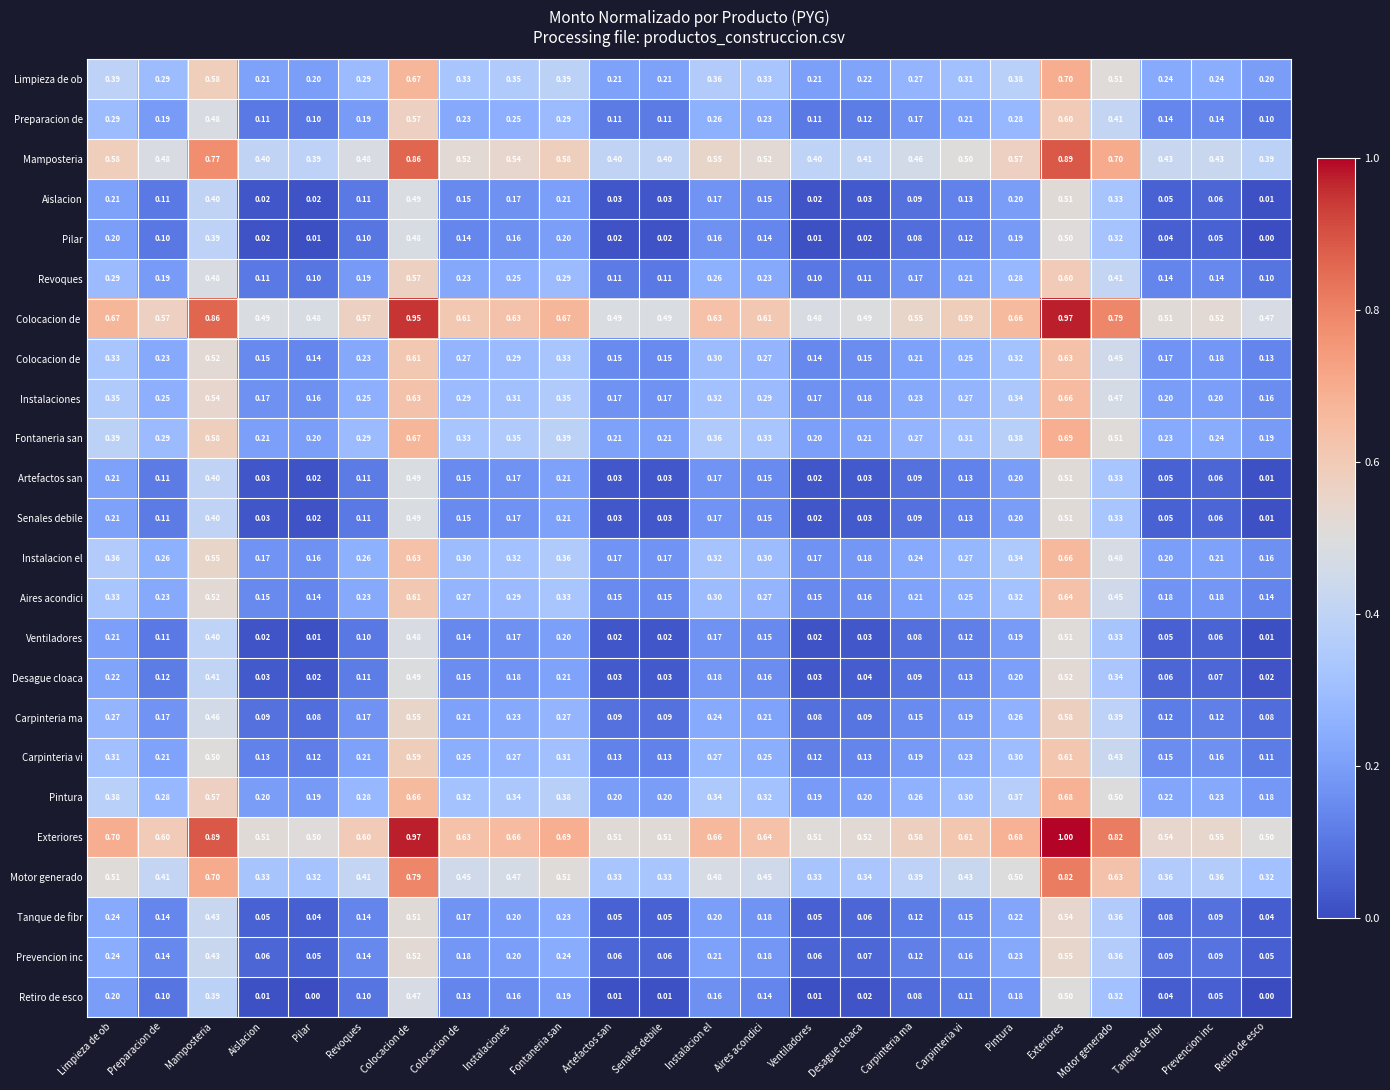

Between Carpinteria vi and Fontaneria san, which is larger?

Fontaneria san